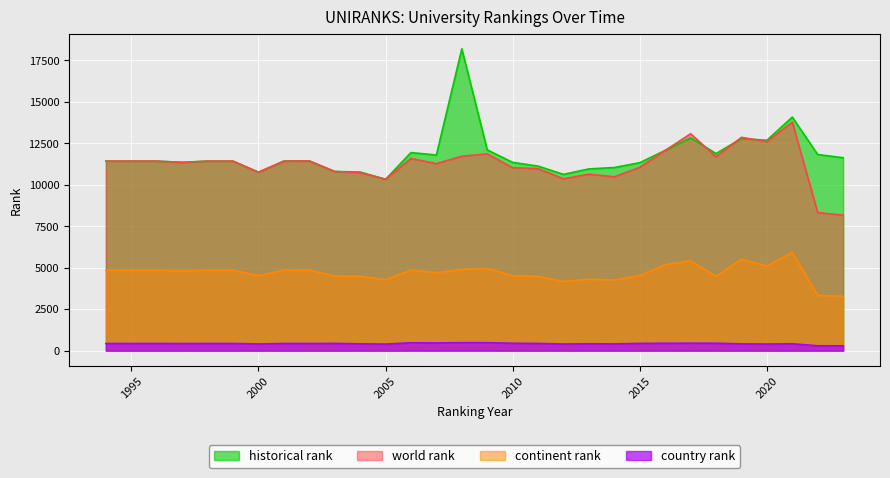

What is the smallest value displayed?

289.0